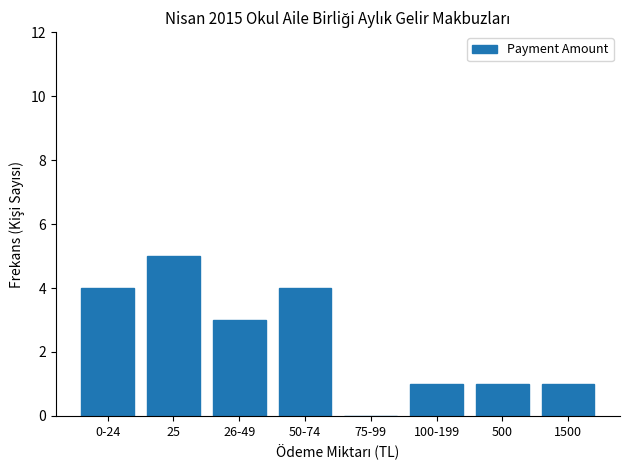

What value does the data have at 1500?

1